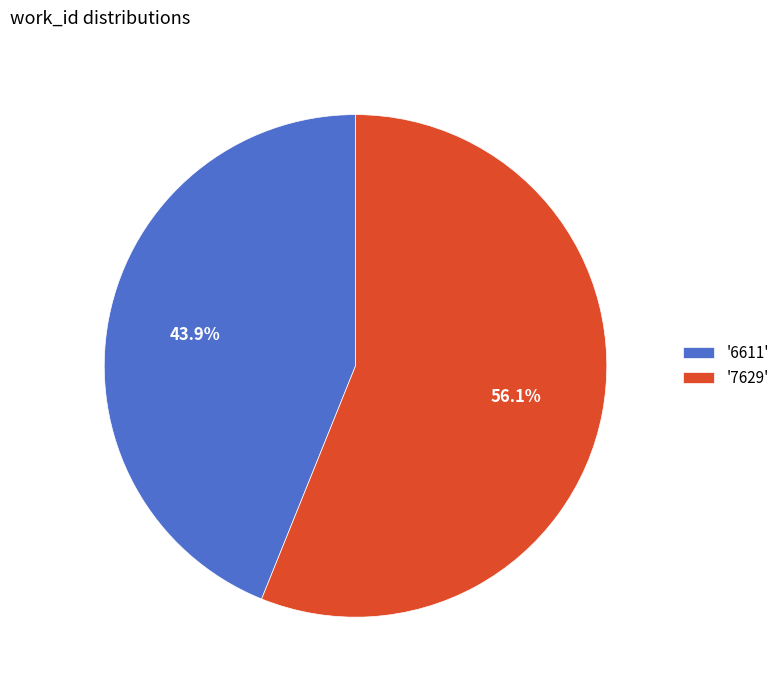

Approximately how many times larger is the value at '6611' compared to '7629'?

0.8